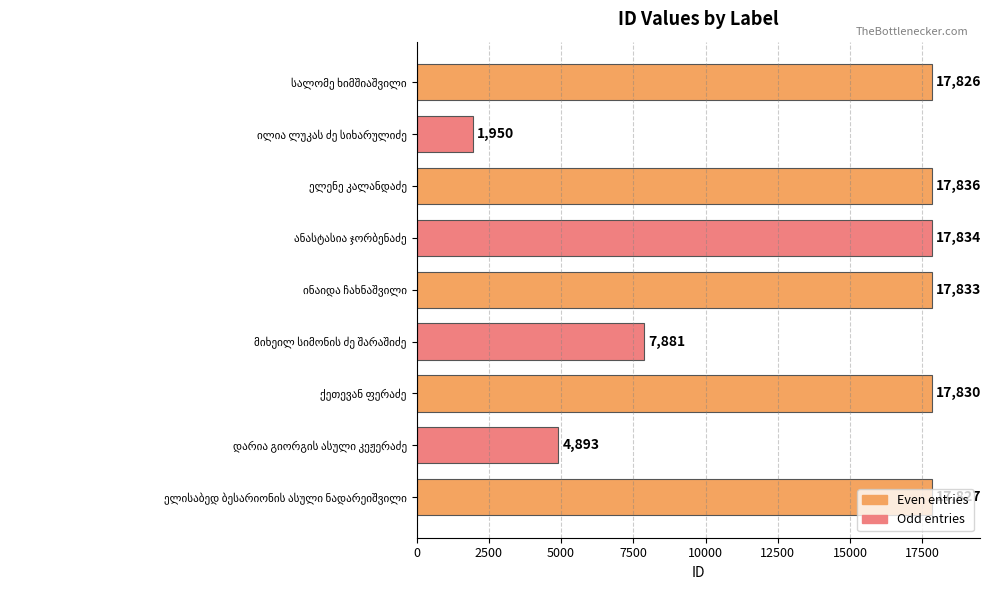

What is the greatest value displayed?

17836